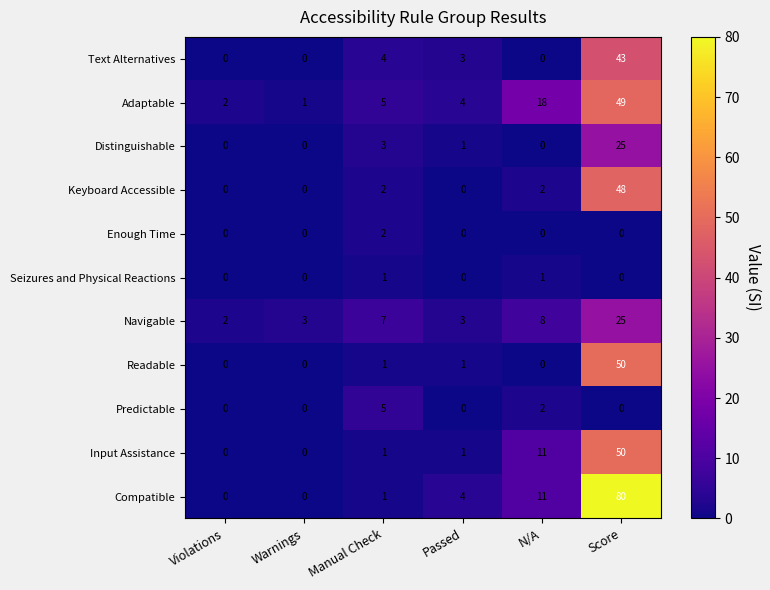

At which category is the sum across all series the highest?

Score